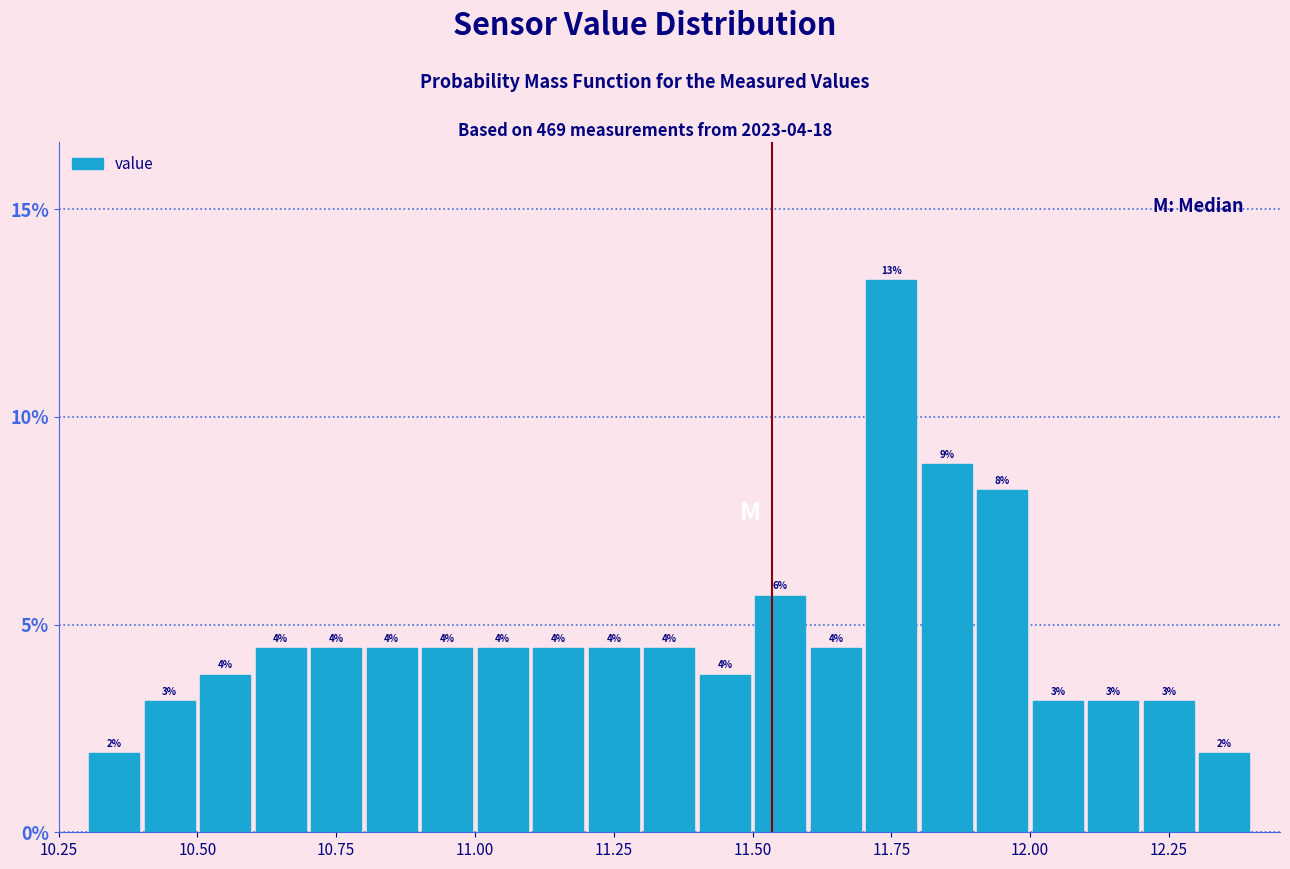

Read against the x-axis, roughly where is the centre of the tallest bar?

11.75